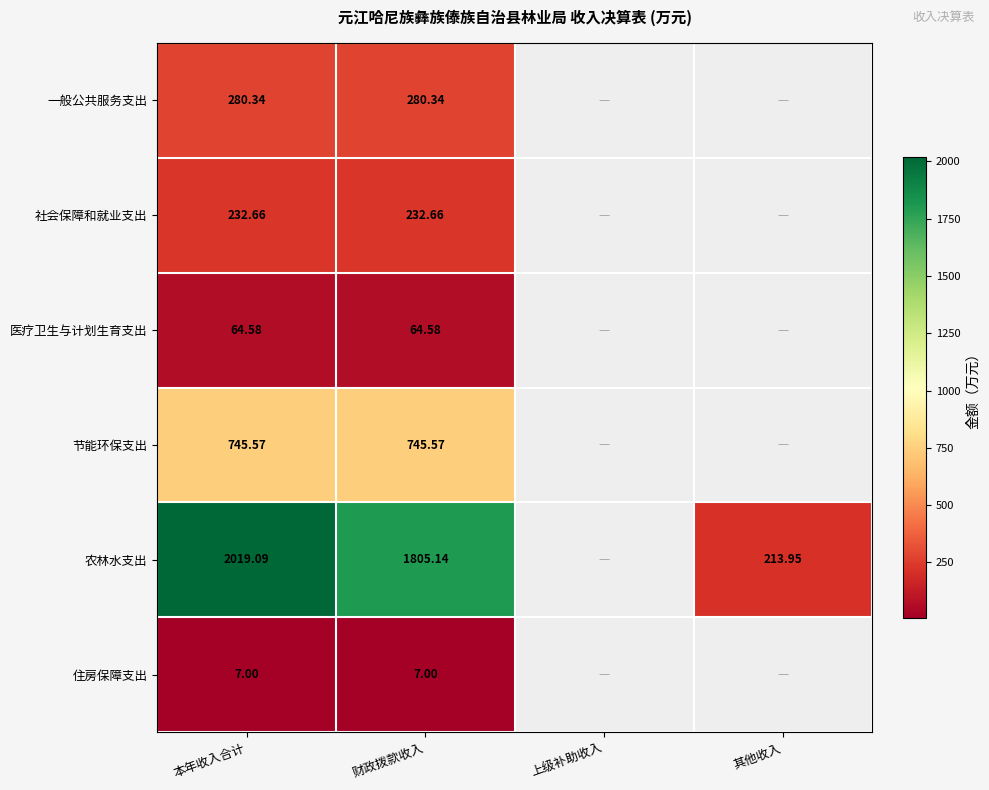

At 本年收入合计, list the series in order from largest to smallest.

农林水支出, 节能环保支出, 一般公共服务支出, 社会保障和就业支出, 医疗卫生与计划生育支出, 住房保障支出